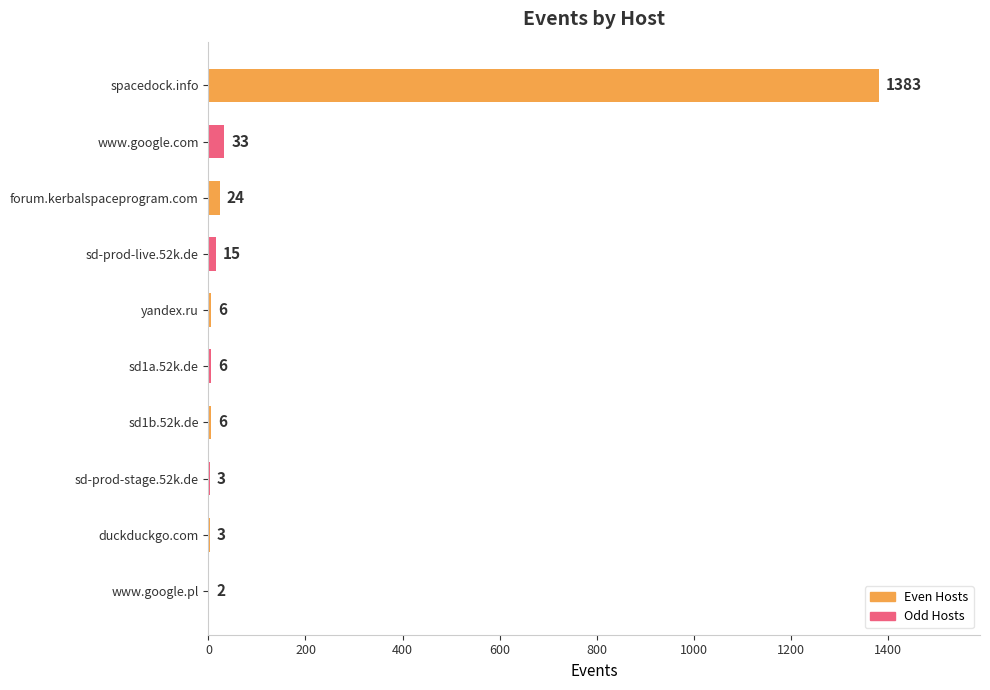

Approximately how many times larger is the value at sd-prod-live.52k.de compared to www.google.com?

0.5